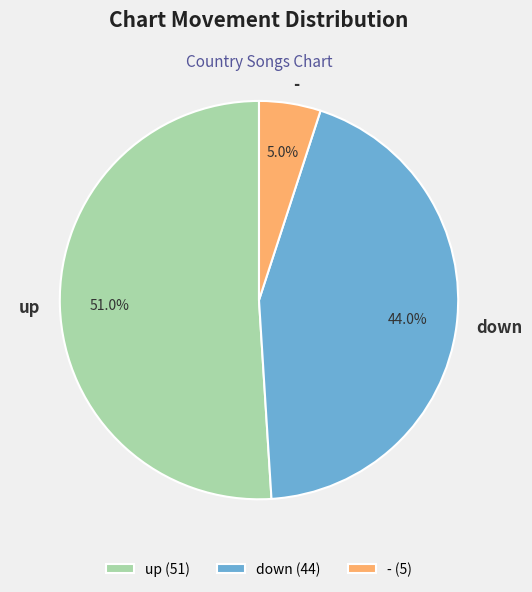

What percentage is the down slice, to the nearest percent?

44%